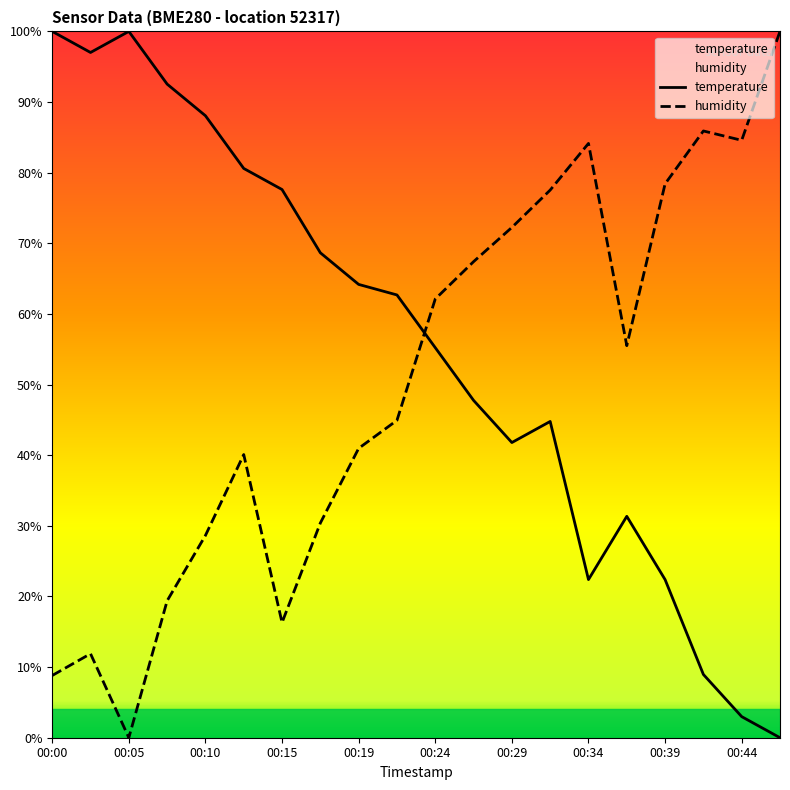

Which has a higher value, 00:34 or 00:36?

00:36